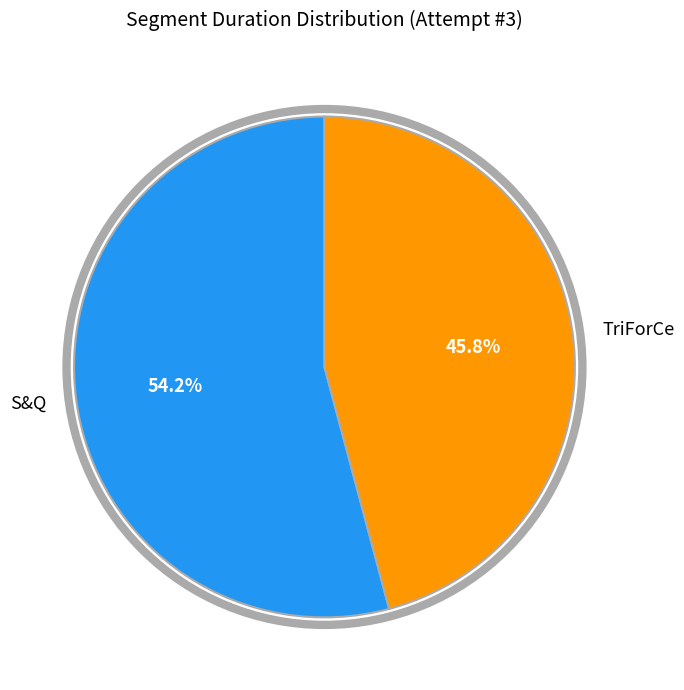

What is the ratio of the value at TriForCe to the value at S&Q?

0.8